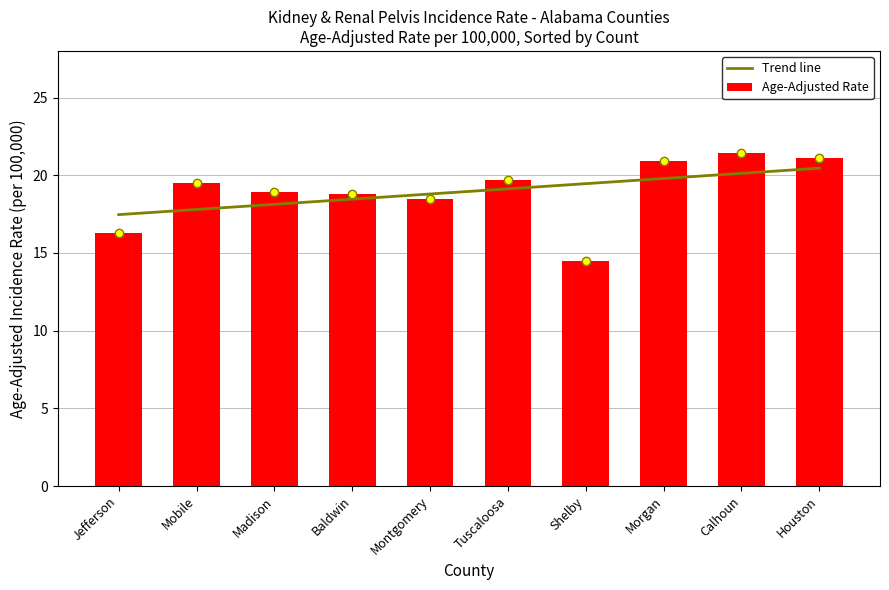

What is the difference between the Benford_line values at Tuscaloosa and Madison?

0.8